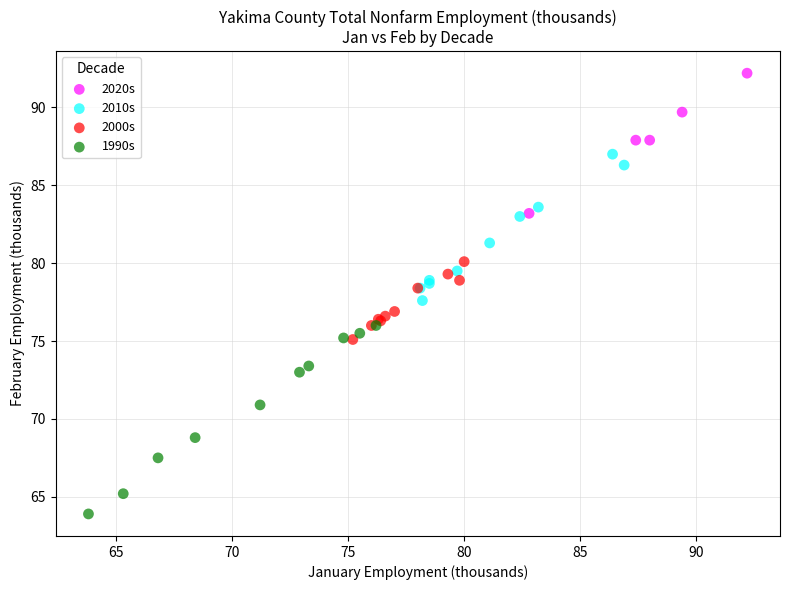

Which series reaches the minimum Y coordinate?

1990s